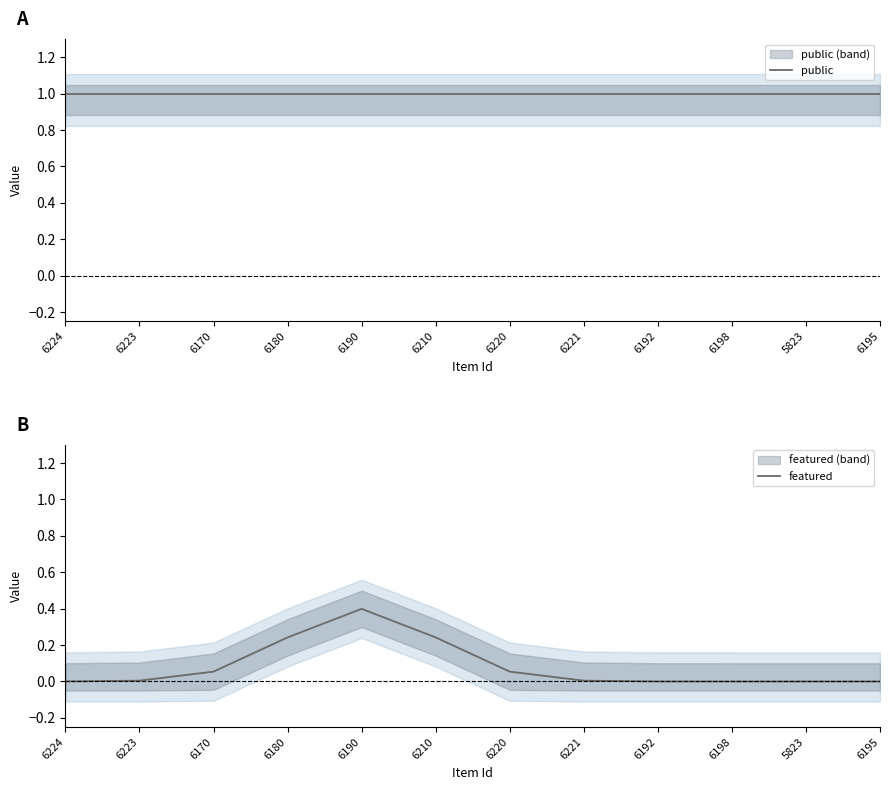

What is the difference between the maximum and minimum values in the featured series?

0.4